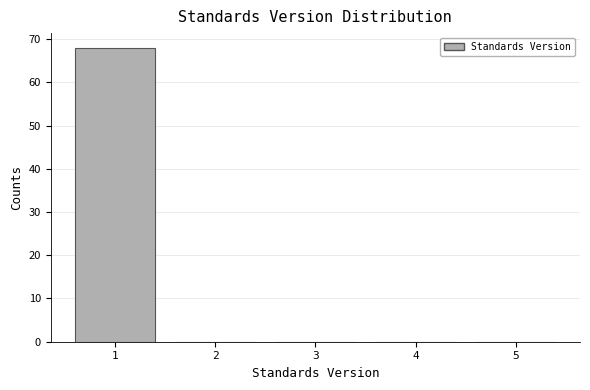

Reading left to right, list every bar in this chart as the range it spans on the x-axis followed by its height. The values are not printed on the chart, so give them approximately, as read against the axis.

0.5 to 1.5: 68
1.5 to 2.5: 0
2.5 to 3.5: 0
3.5 to 4.5: 0
4.5 to 5.5: 0